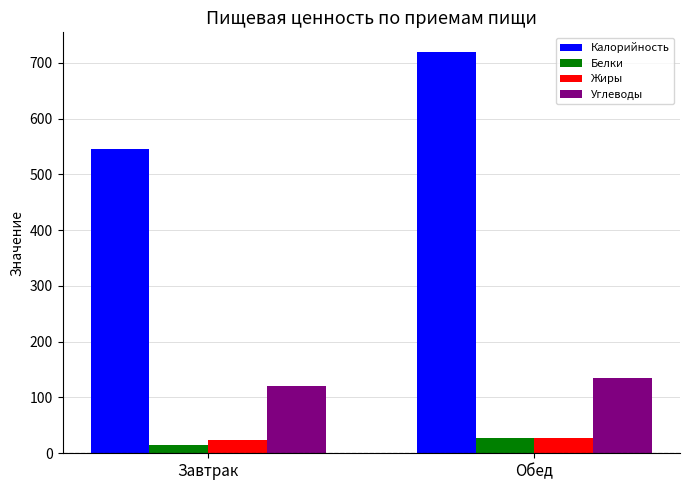

Which series has the widest spread of values?

Калорийность